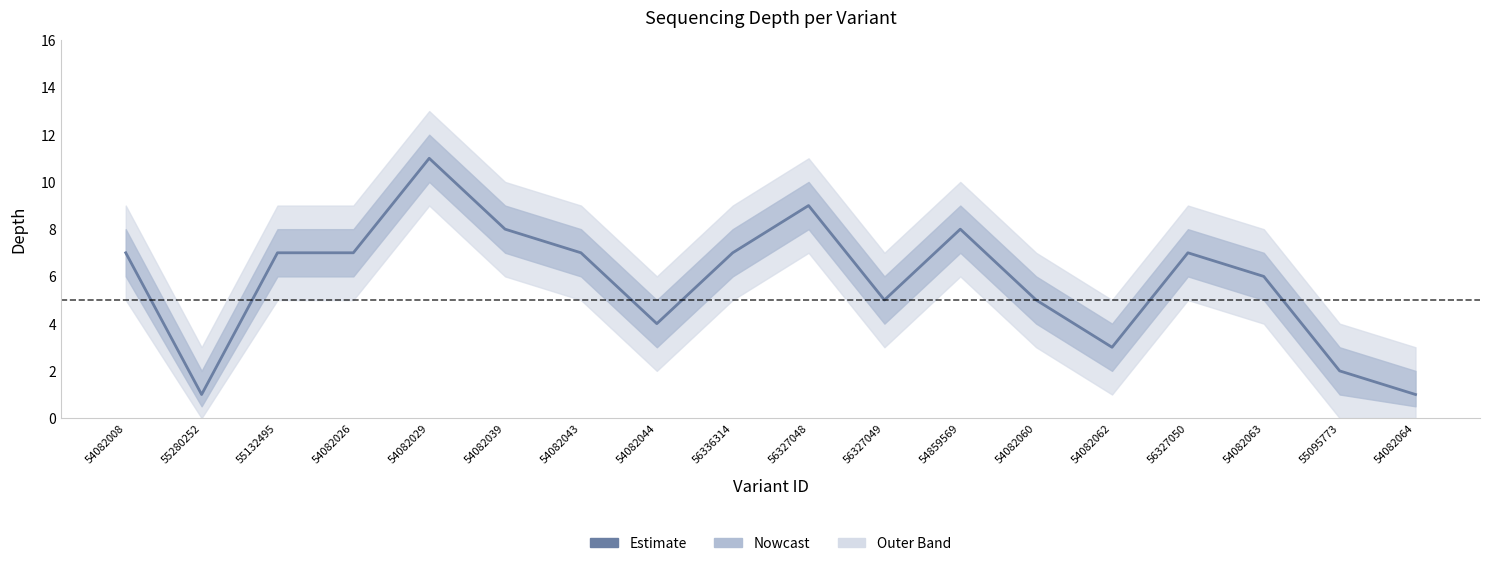

List the labels in order of value, smallest first.

55280252, 54082064, 55095773, 54082062, 54082044, 56327049, 54082060, 54082063, 54082008, 55132495, 54082026, 54082043, 56336314, 56327050, 54082039, 54859569, 56327048, 54082029